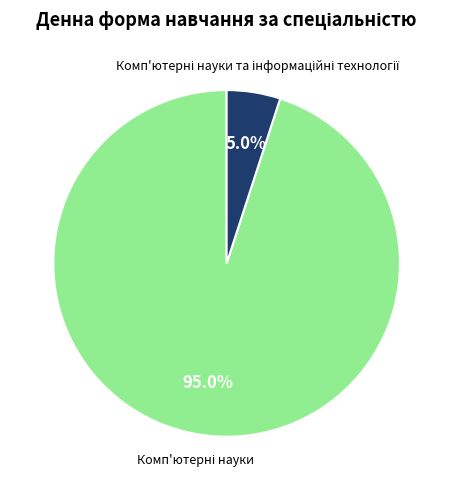

Does any single category account for the majority?

Yes